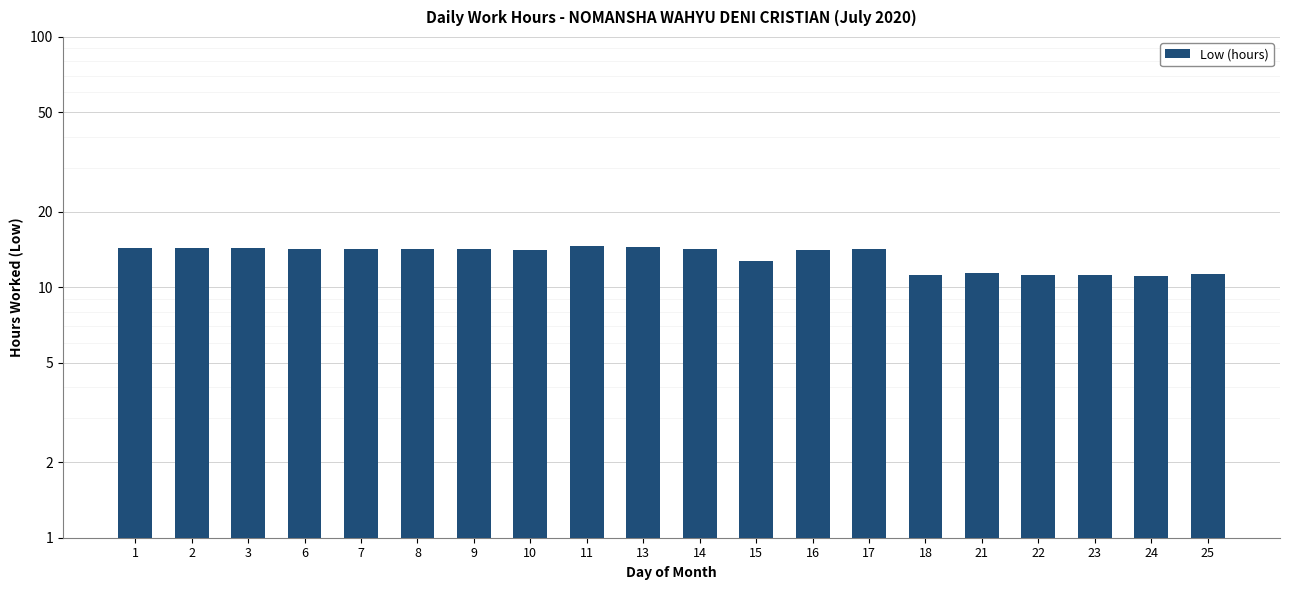

Does the chart contain any negative values?

No